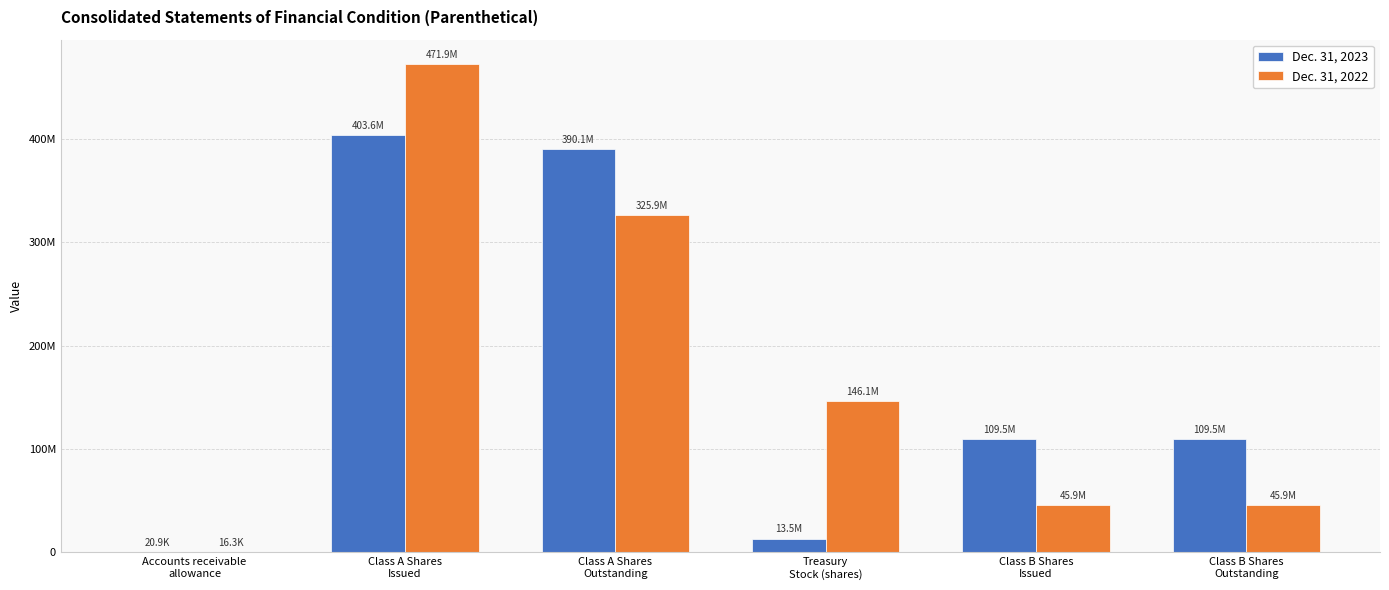

What is the sum of the Dec. 31, 2023 values at Class A Shares
Outstanding and Class A Shares
Issued?

793669823